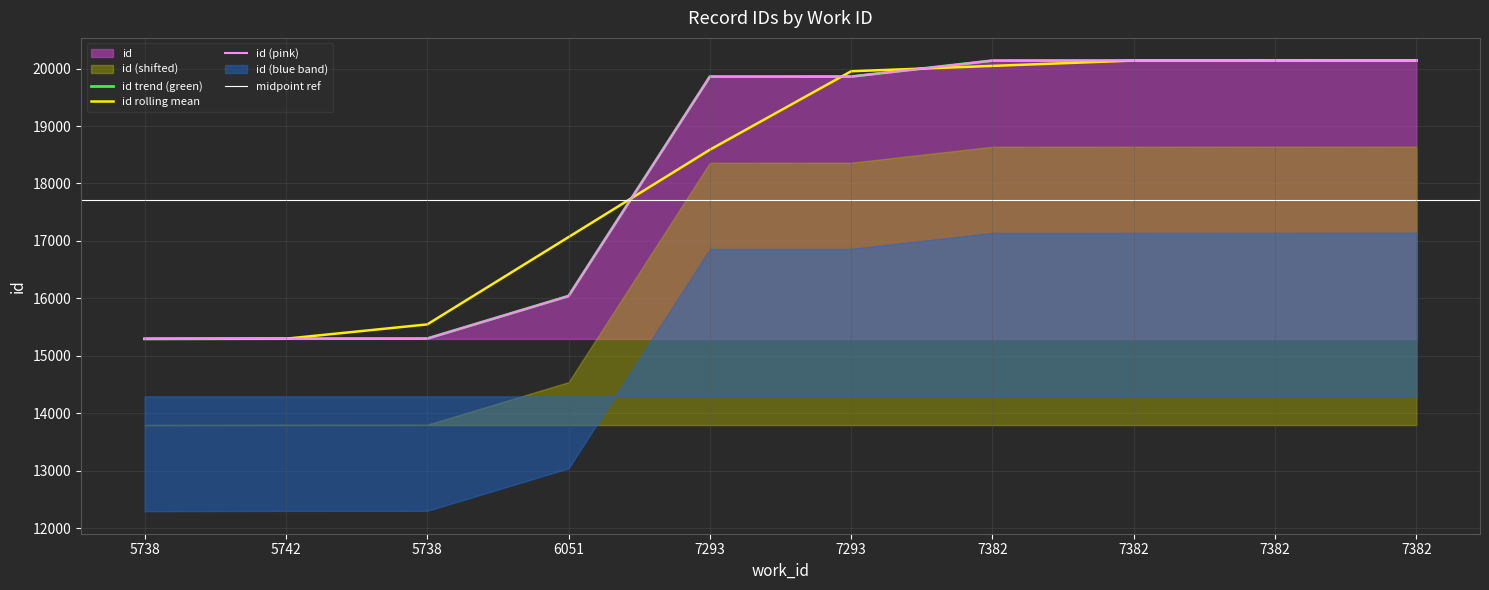

Which label corresponds to the largest value in the chart?

7382